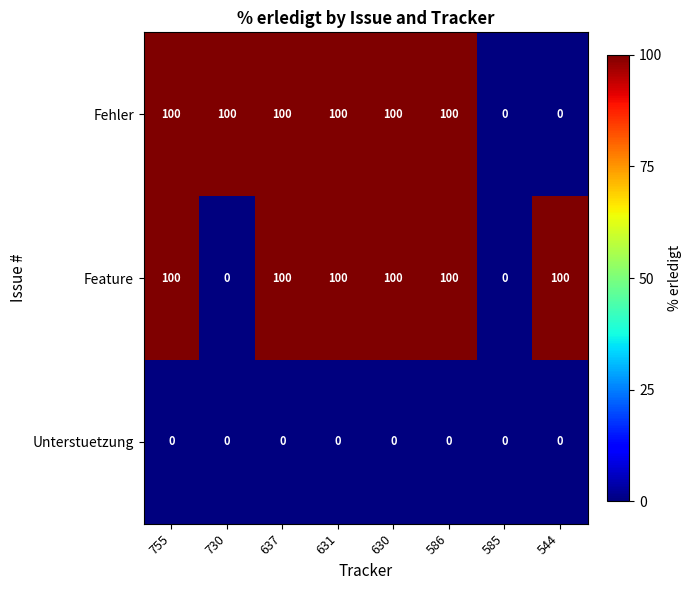

Between 755 and 544, which series saw the biggest shift?

Fehler